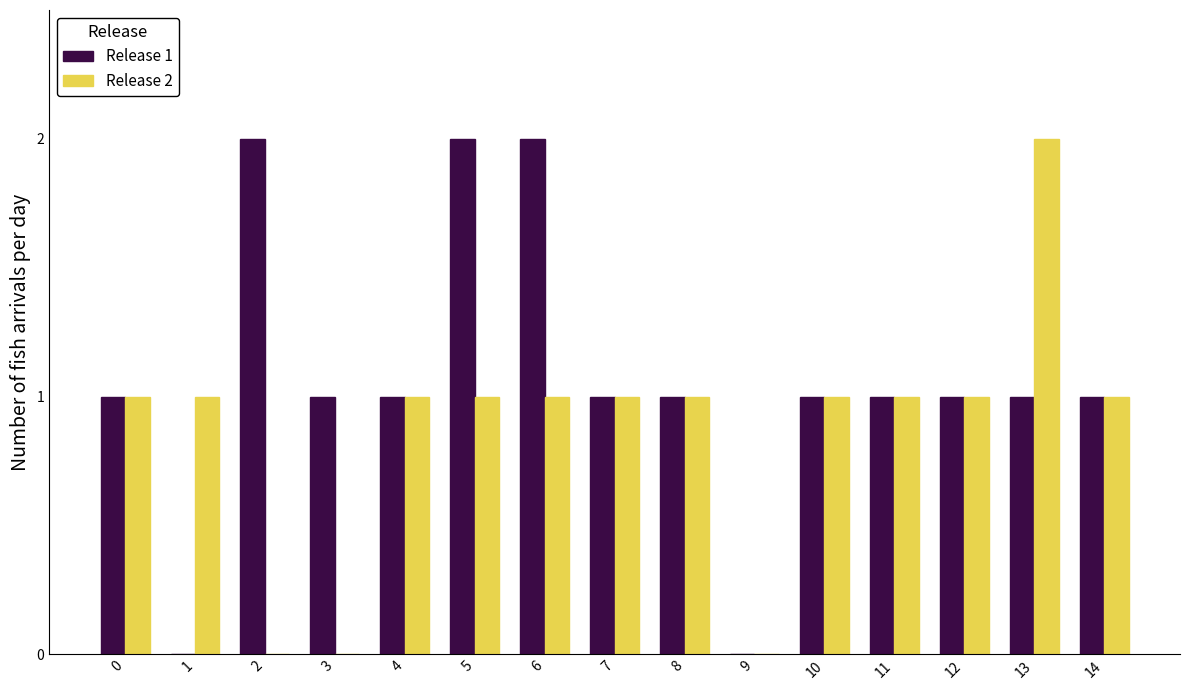

The Release 1 series shows -1 at 9. True or false?

False